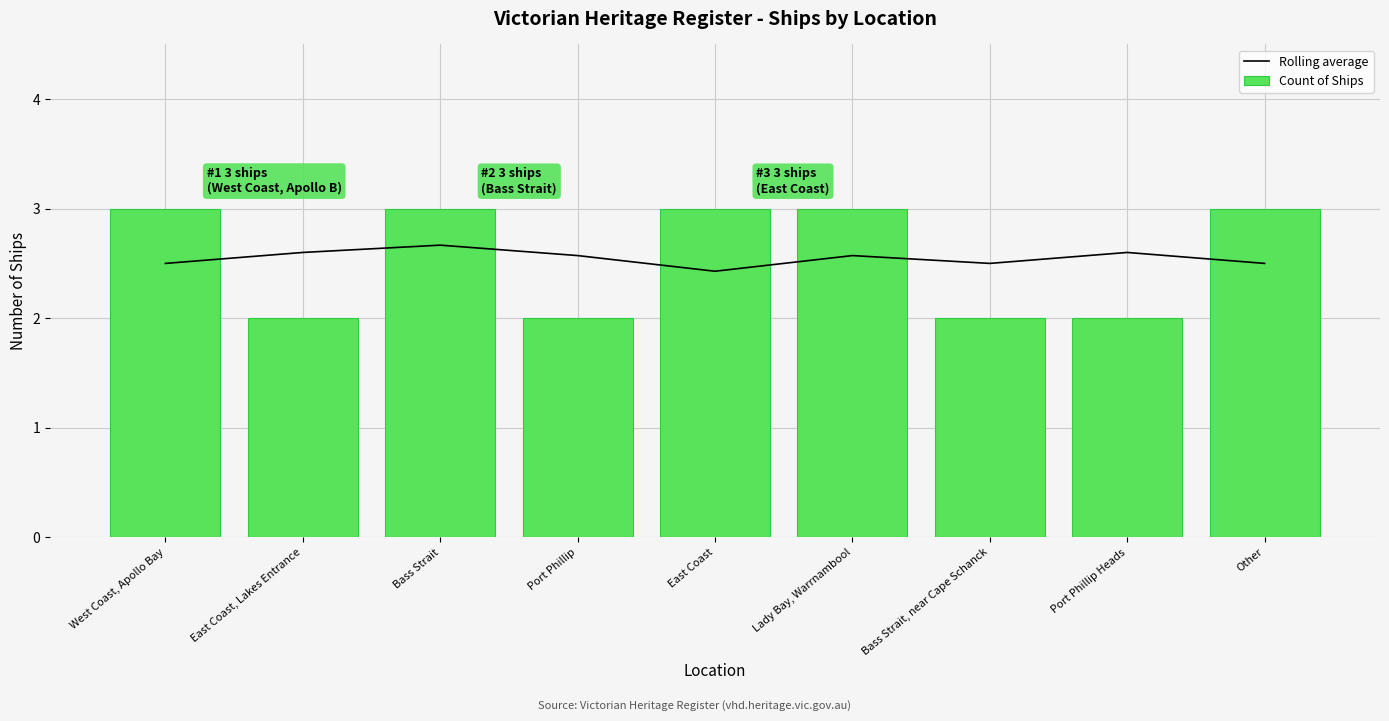

At how many categories does at least one series exceed 2?

9